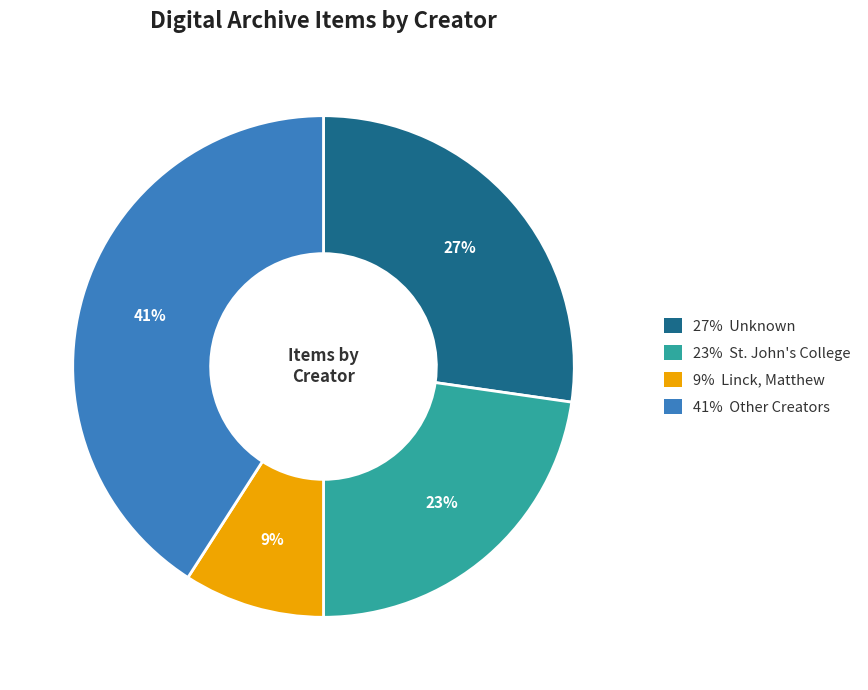

Does any single category account for the majority?

No